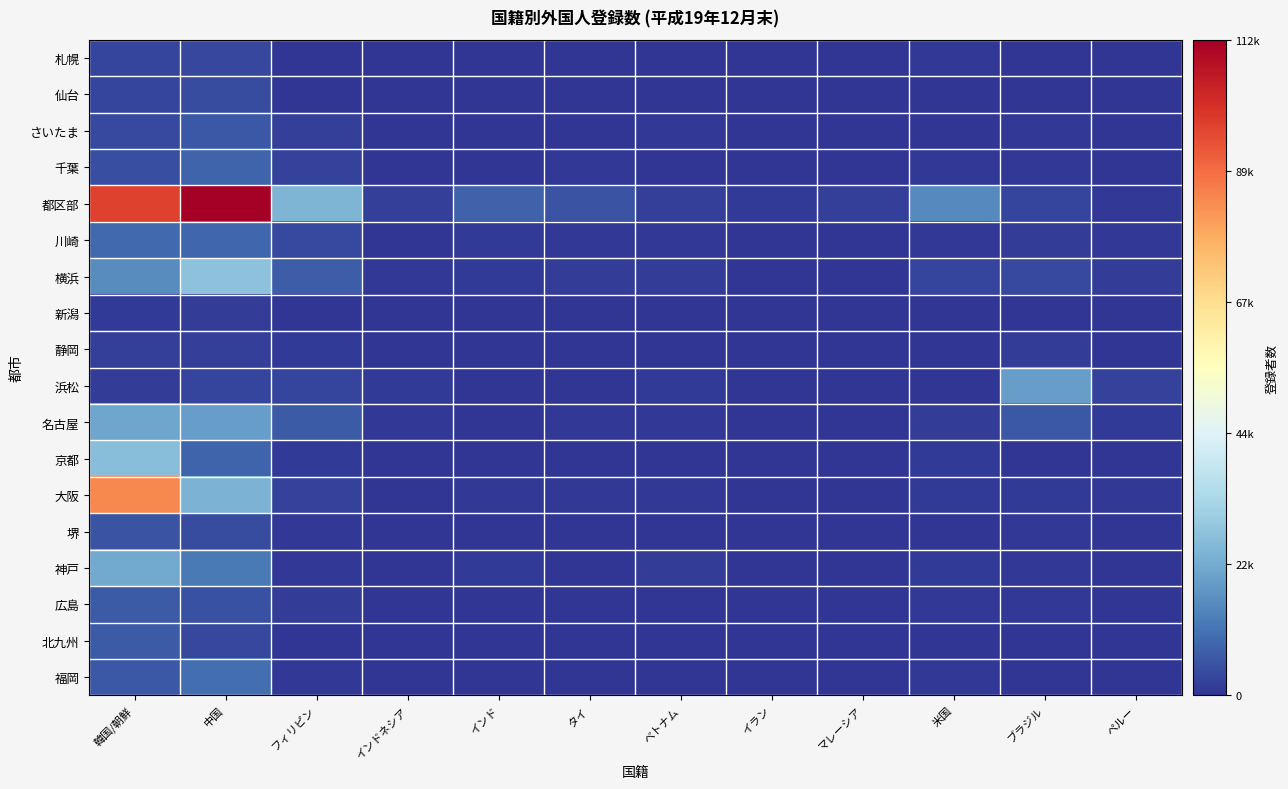

How many categories are shown in the chart?

12